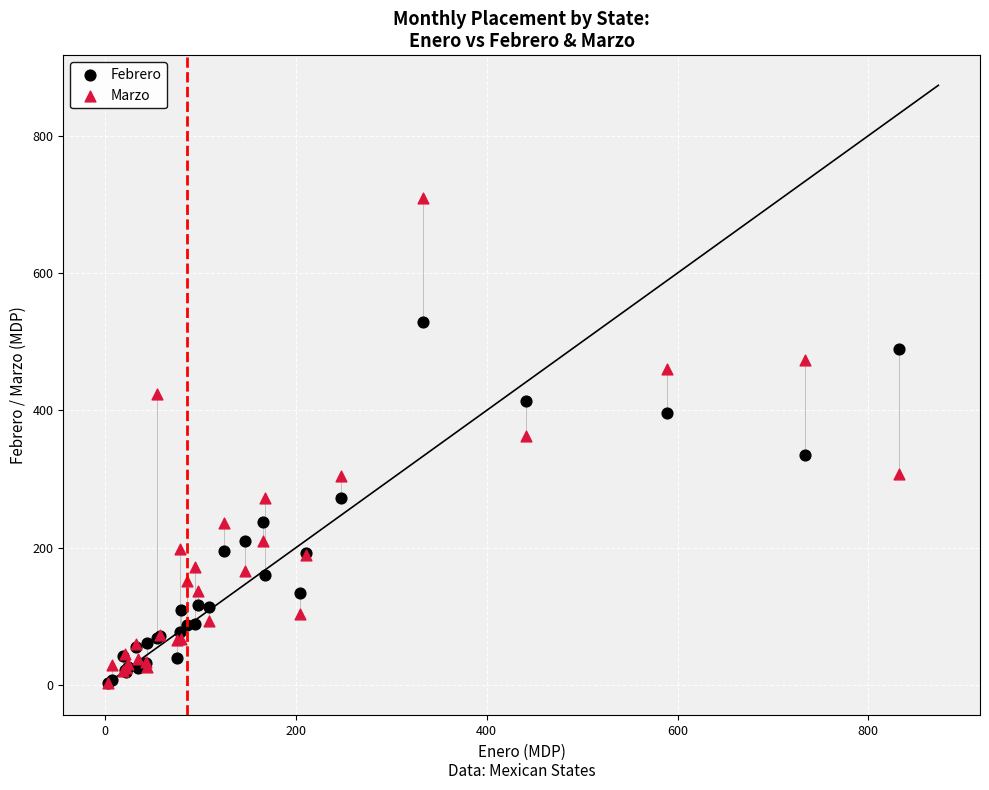

What are all the series names shown in the legend?

Febrero, Marzo